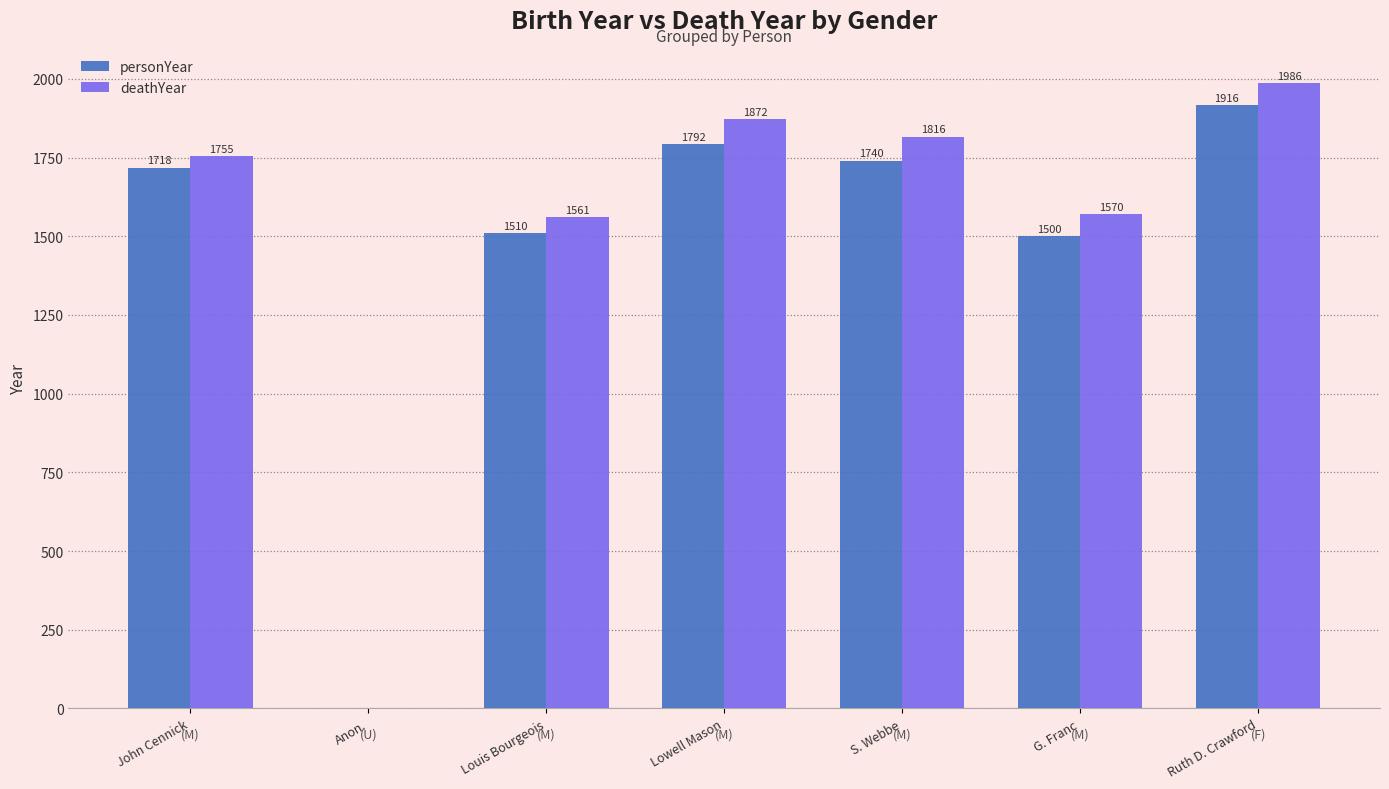

What is the total value across all series at G. Franc?

3070